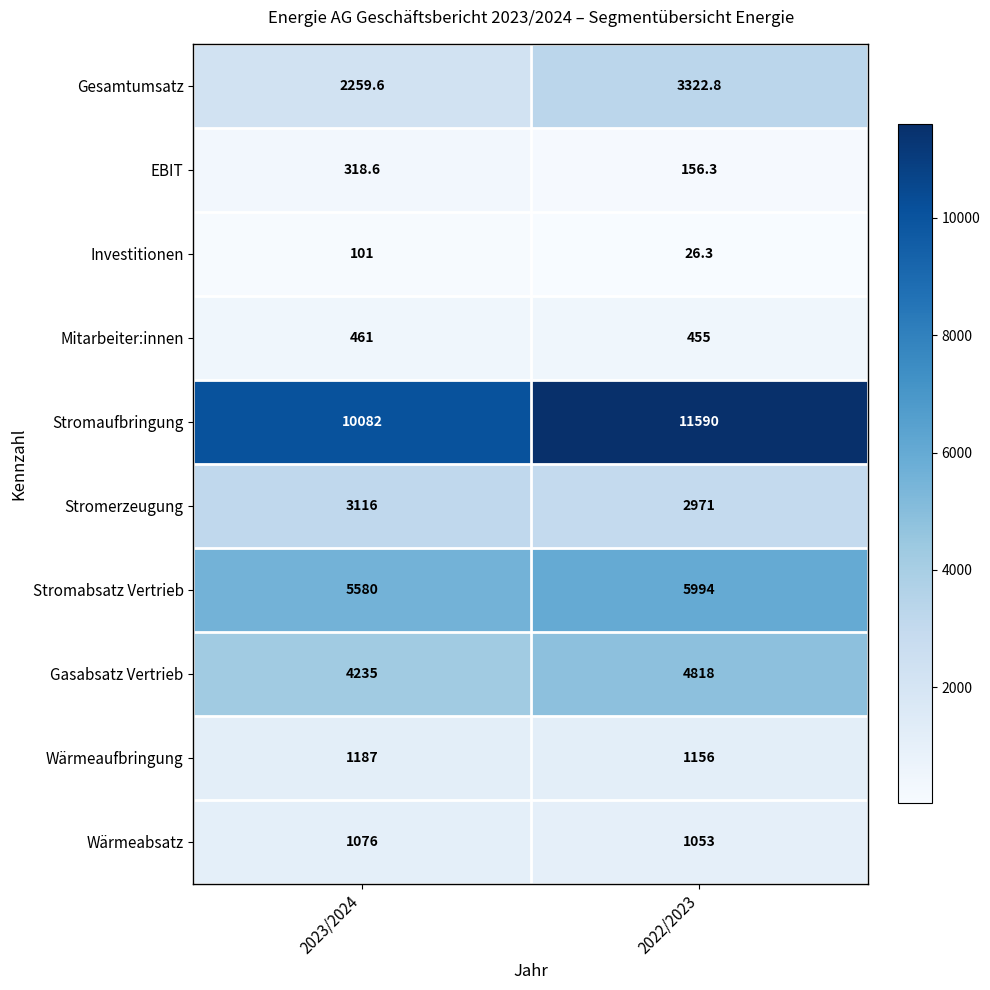

Is it true that Stromabsatz Vertrieb equals 1616.0 at 2023/2024?

False